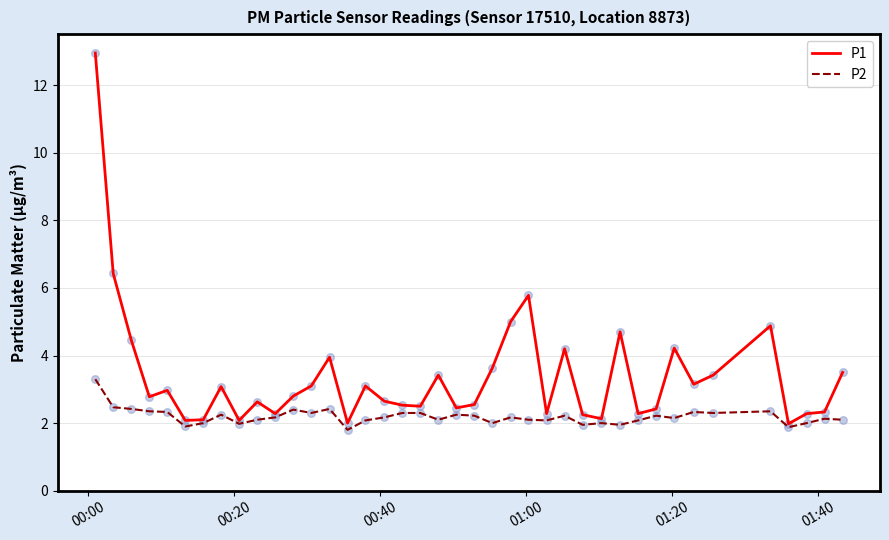

Which series has the widest spread of values?

P1